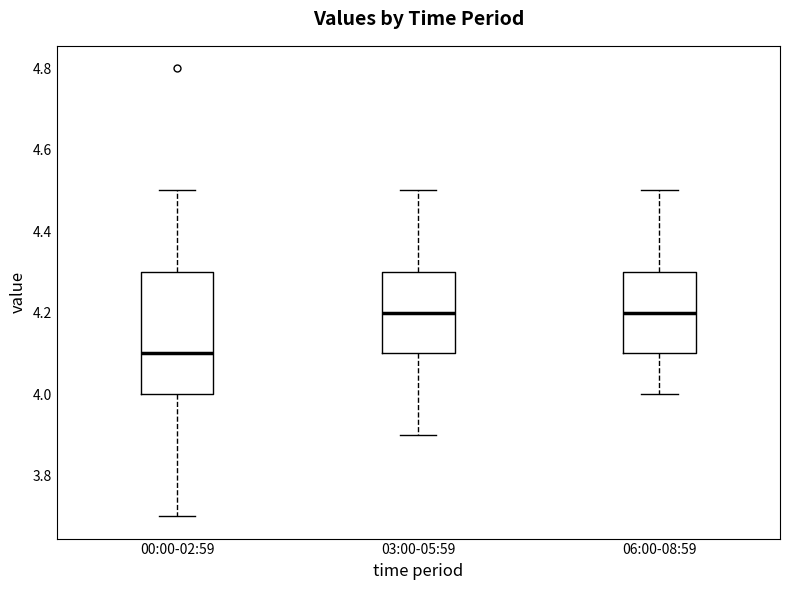

Where does the upper whisker of the box for 06:00-08:59 end on the y-axis? The values are not printed on the chart, so give them approximately, as read against the axis.

4.5